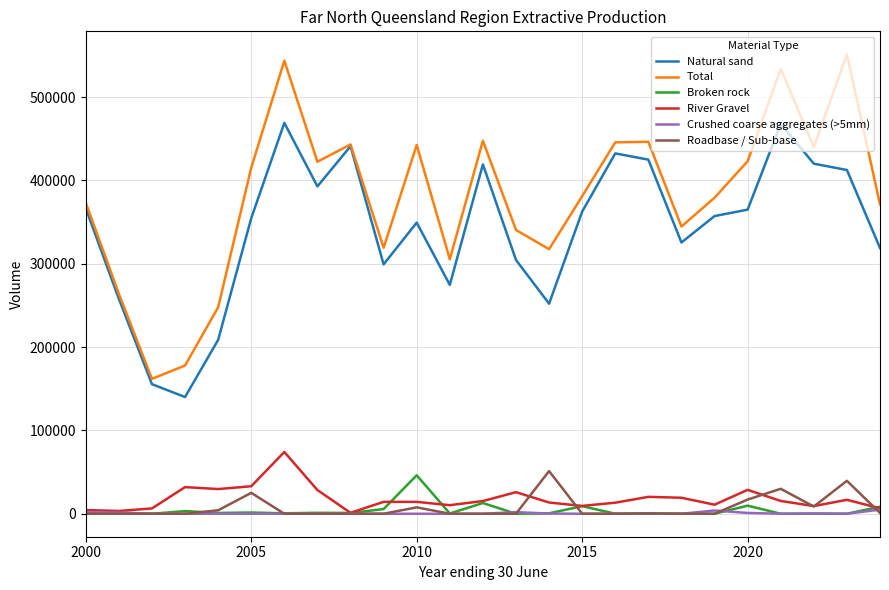

Which series has the widest spread of values?

Total